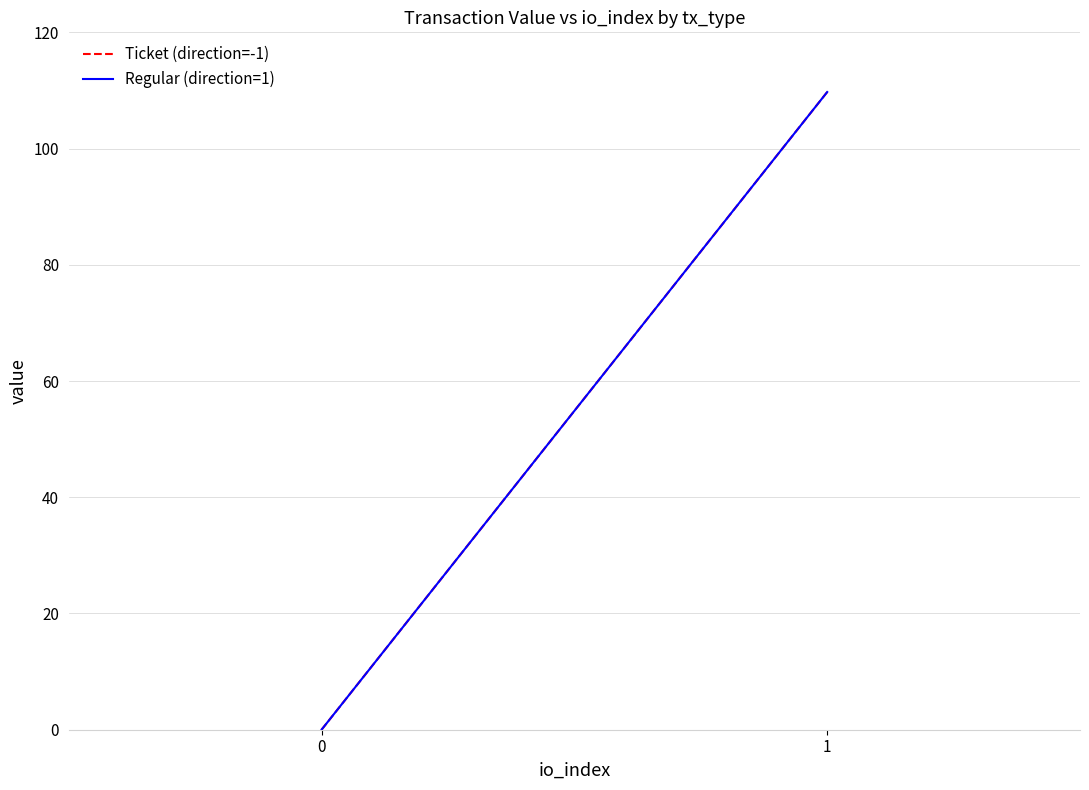

Which category has the highest value in the Ticket (direction=-1) series?

1